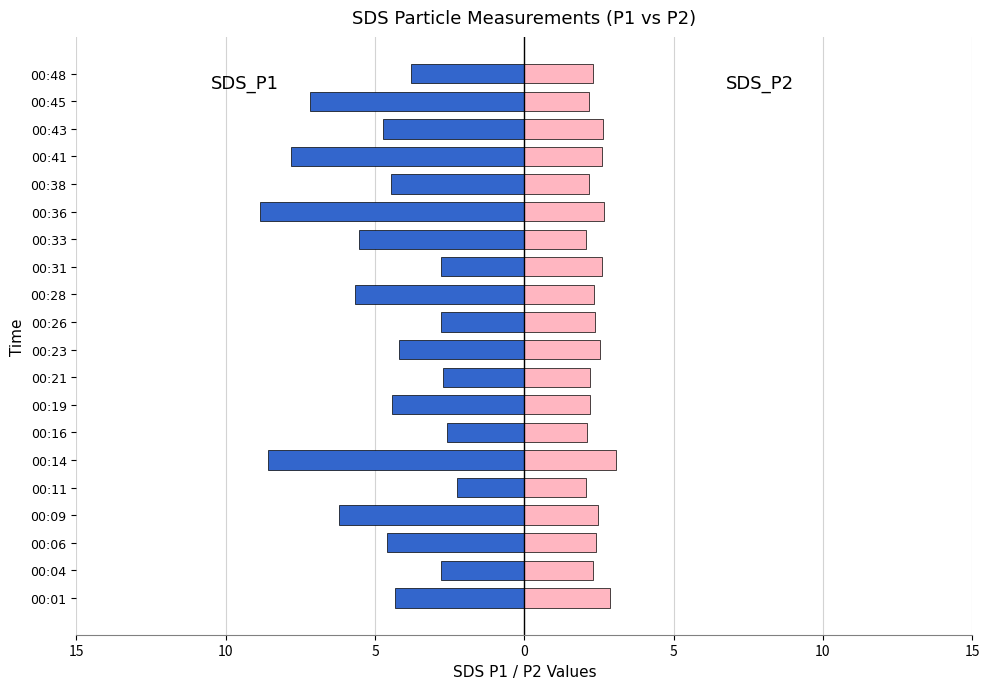

True or false: SDS_P2 has a value of 1.7 at 00:09.

False